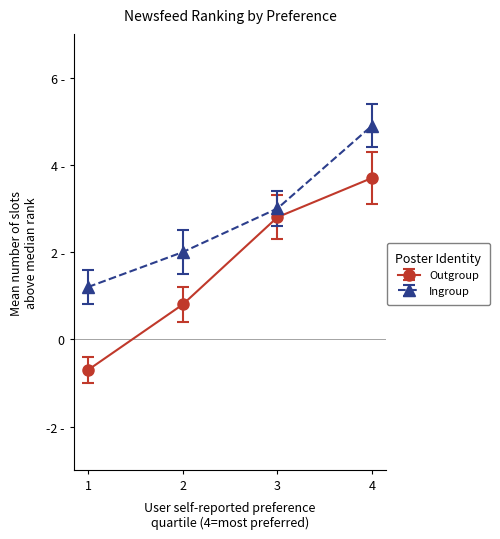

Does the chart have visible grid lines?

No